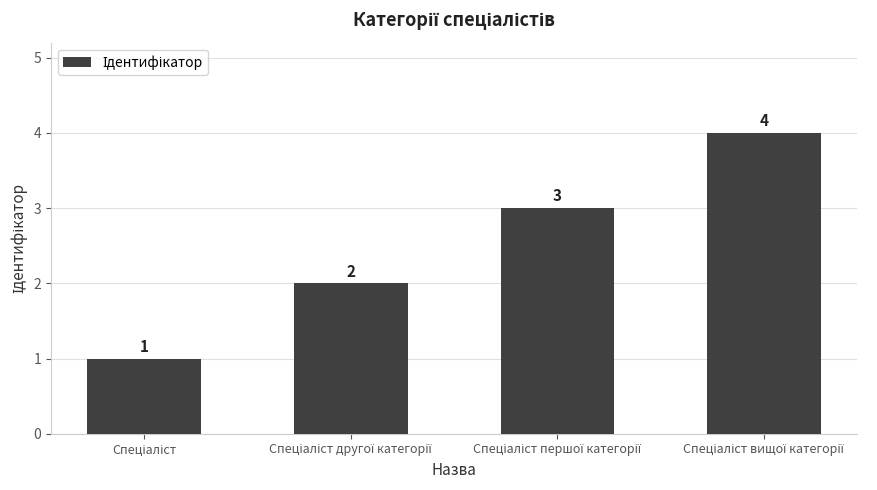

How many values are between 2 and 4?

3